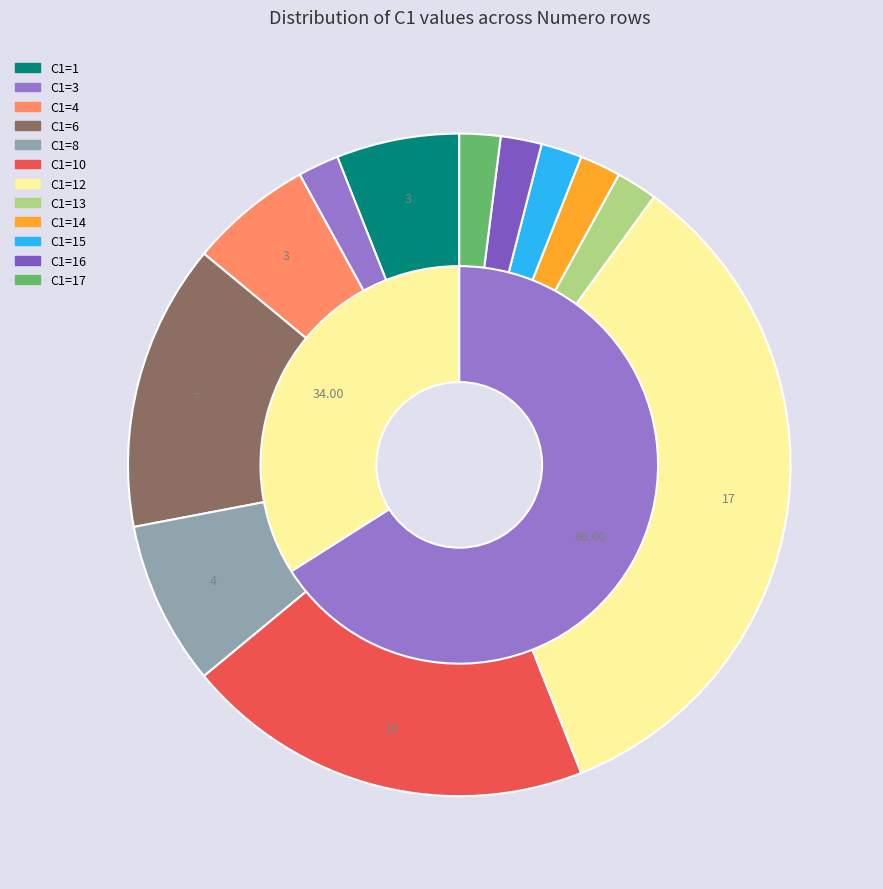

How many slices are in this pie chart?

12